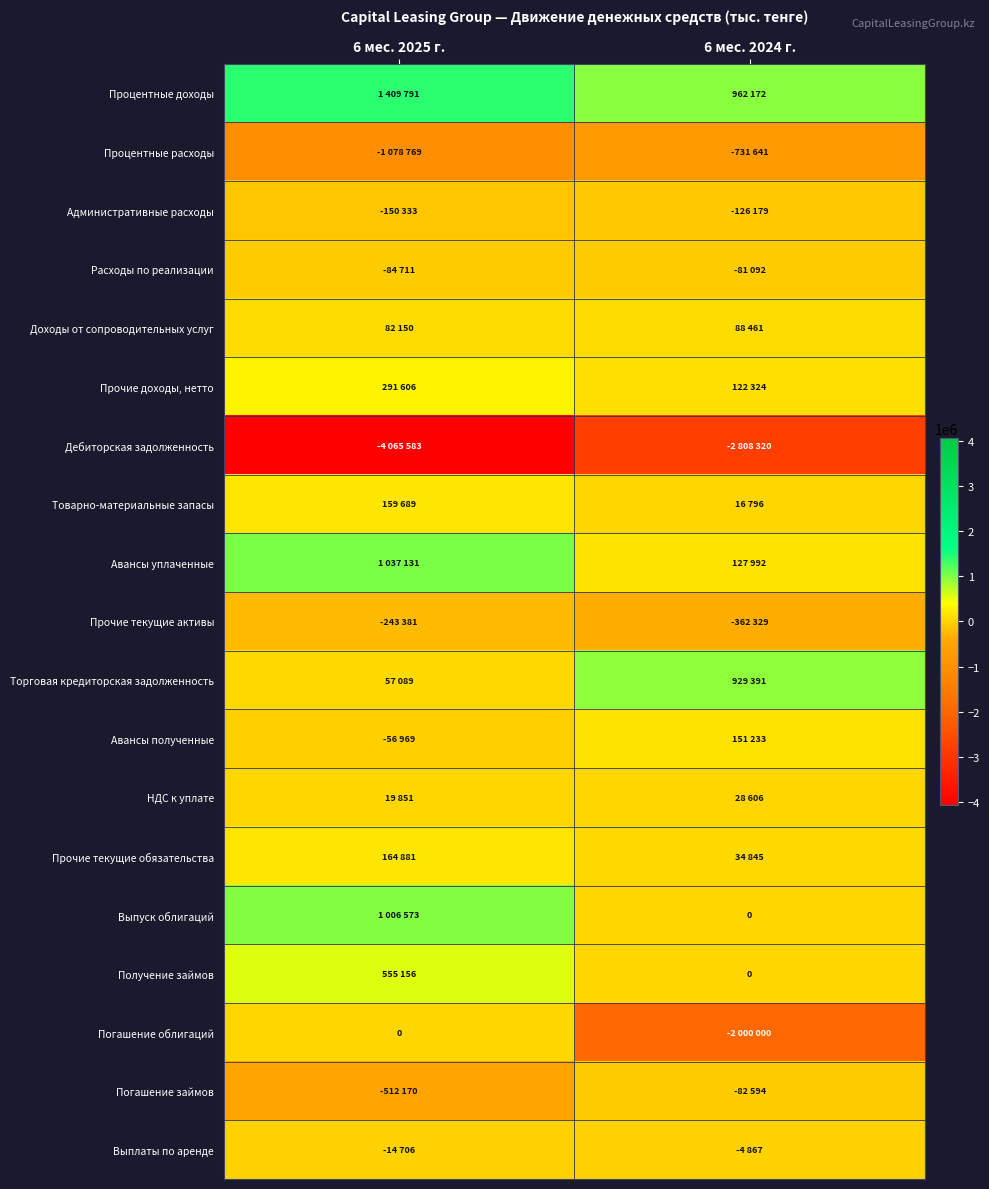

Is it true that Дебиторская задолженность equals -4065583 at 6 мес. 2025 г.?

True